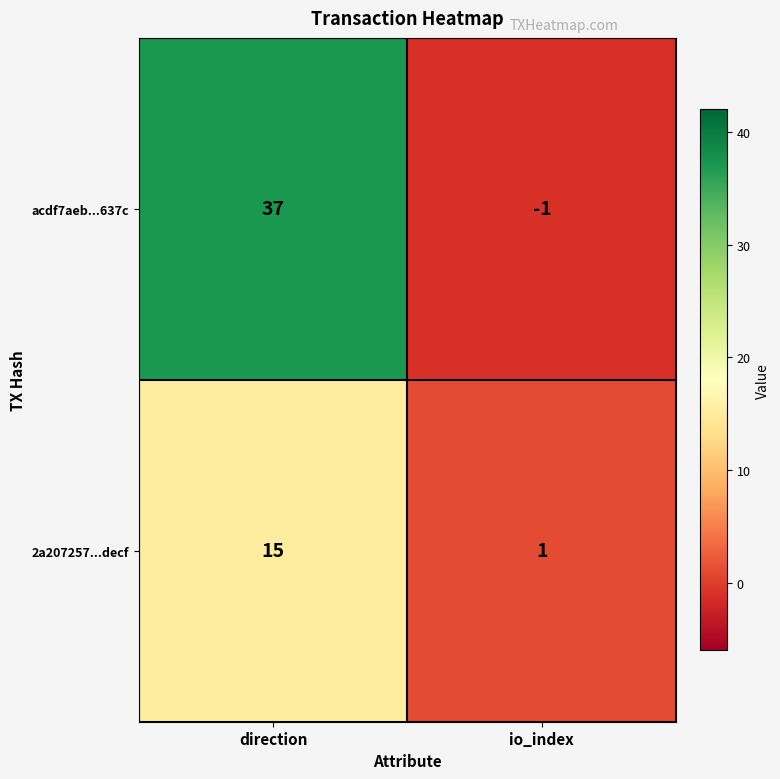

The acdf7aeb...637c series shows 37 at direction. True or false?

True